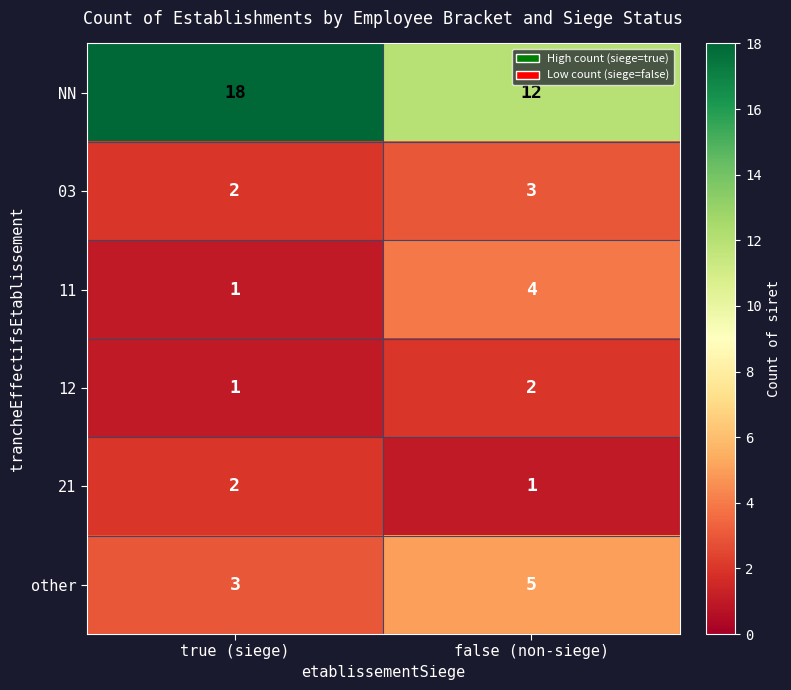

True or false: 21 has a value of 2 at true (siege).

True